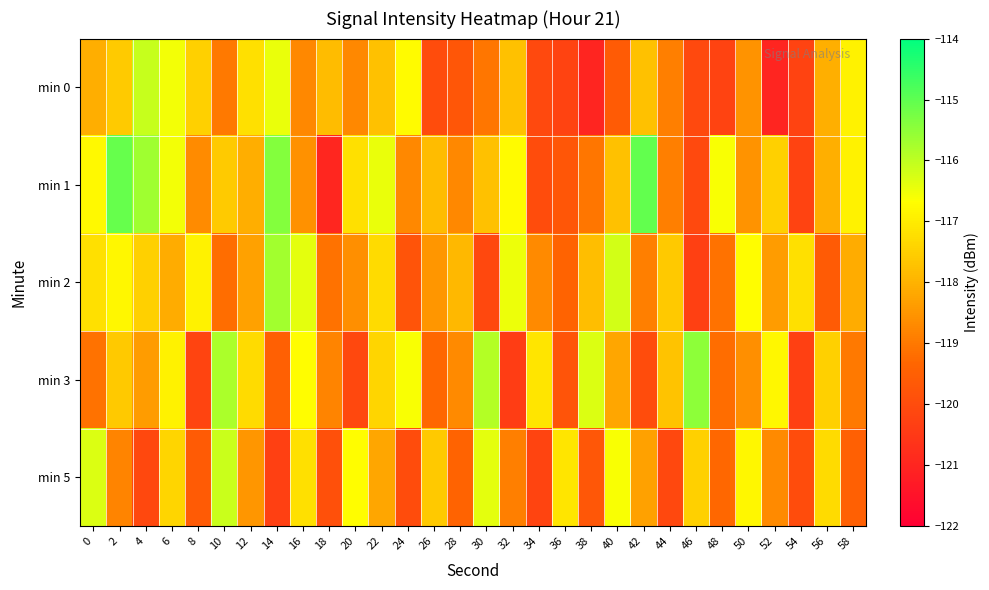

At which category is the sum across all series the highest?

6